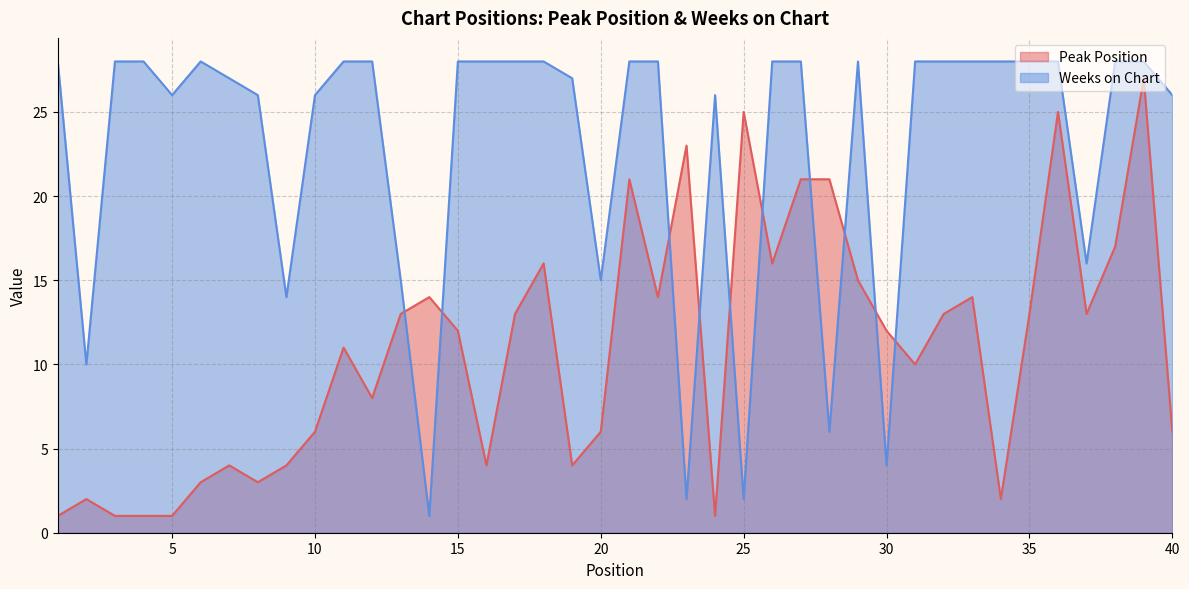

Count the number of data series in this chart.

2